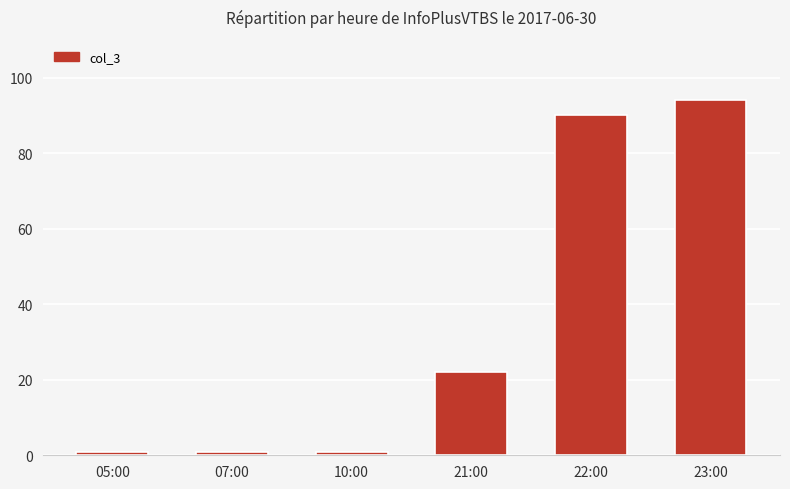

Approximately how many times larger is the value at 22:00 compared to 21:00?

4.1